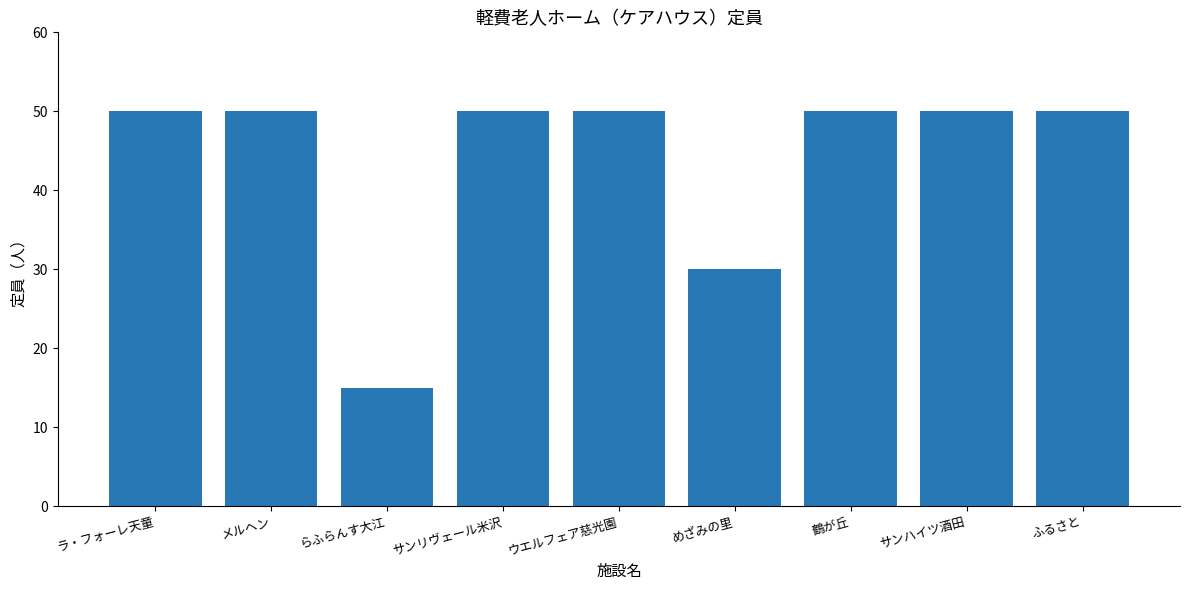

Is it true that the value at サンリヴェール米沢 is 50?

True